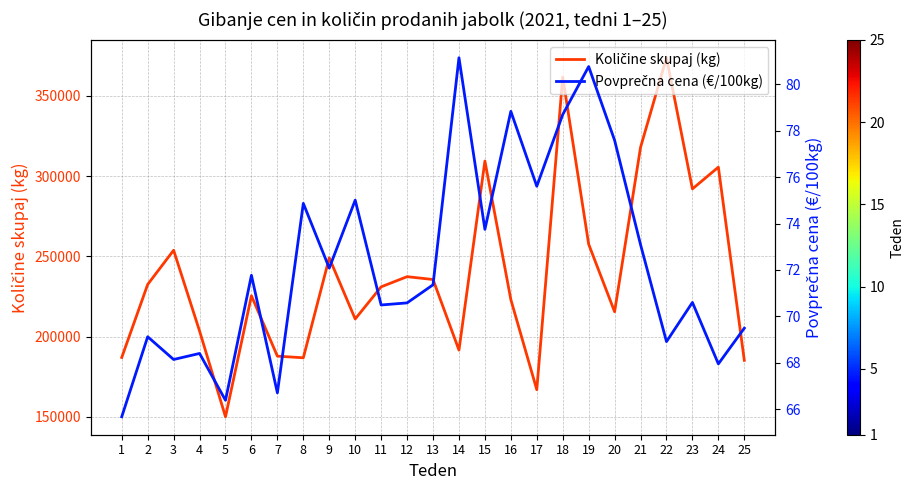

What is the maximum value for Količine skupaj (kg)?

373716.0